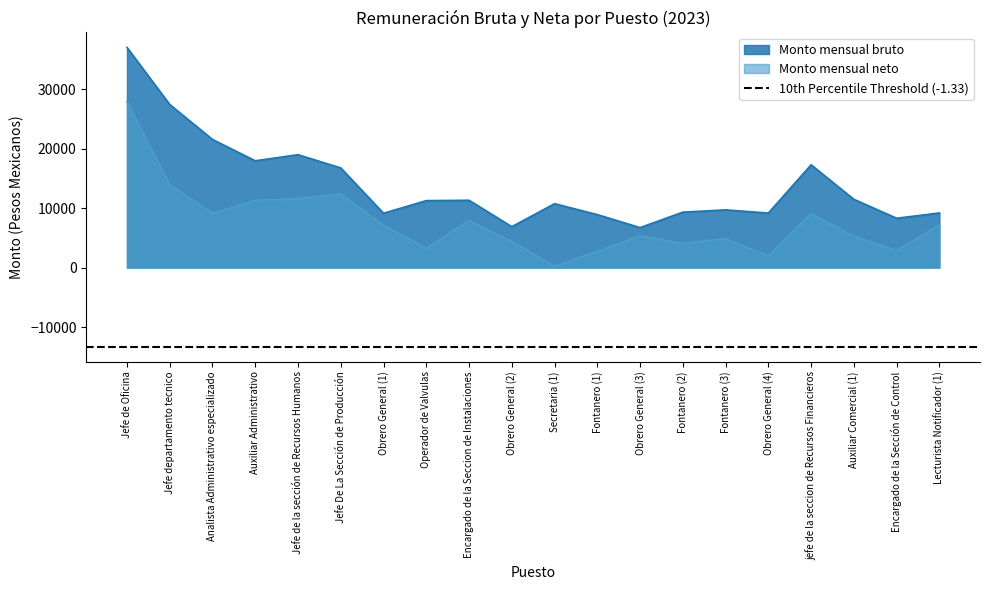

What are all the series names shown in the legend?

Monto mensual bruto, Monto mensual neto